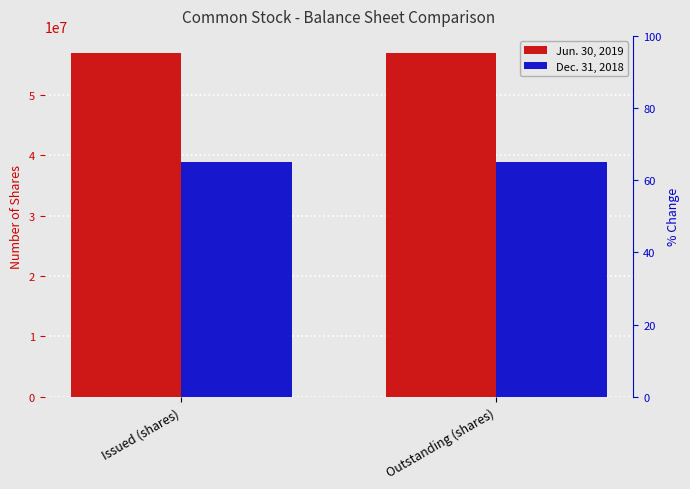

What is the difference between the highest and lowest values at Outstanding (shares)?

17957439